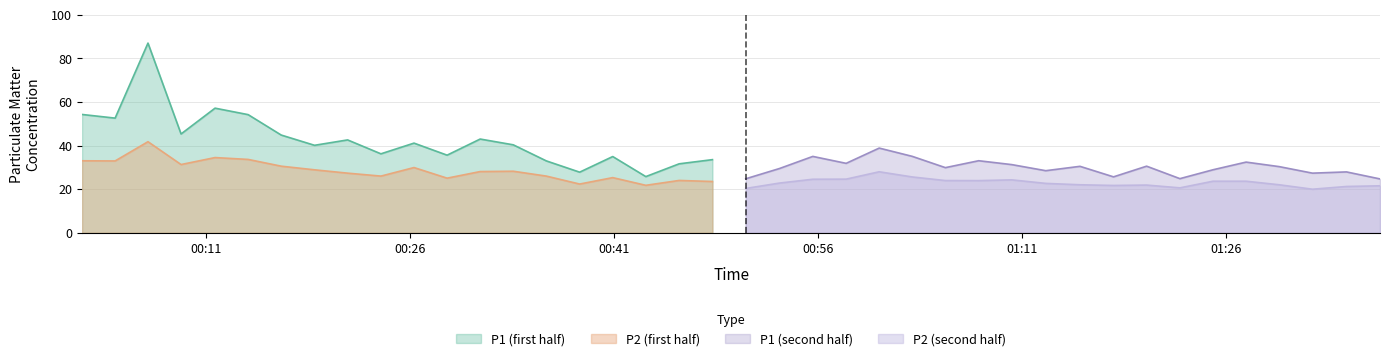

What is the minimum value for P2?

20.0